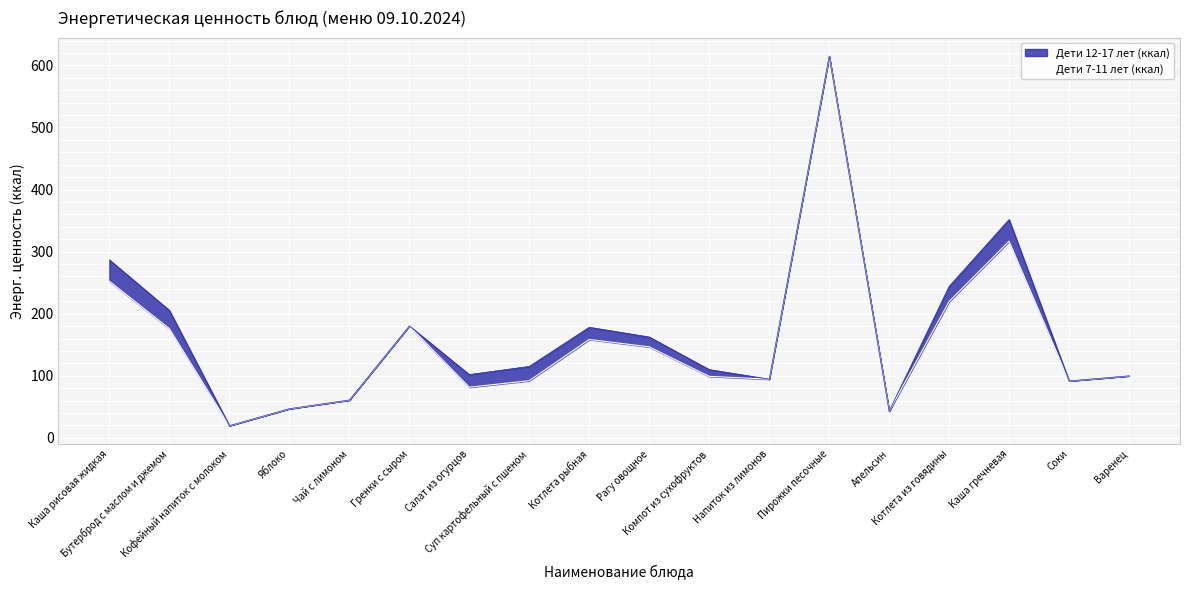

What value does the data have at Напиток из лимонов?

94.6